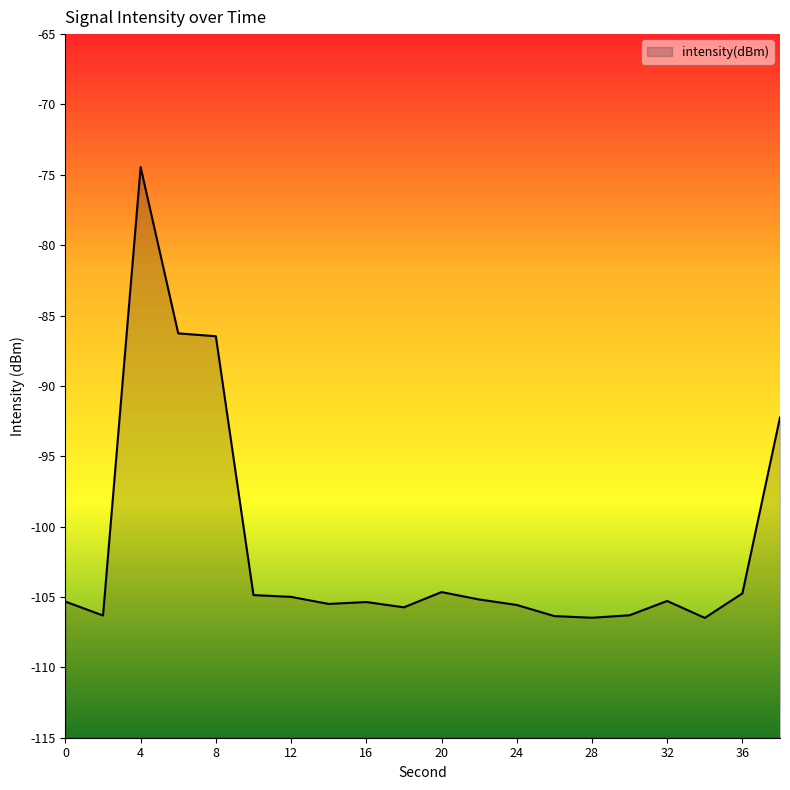

Does the chart display data point markers on the line(s)?

No